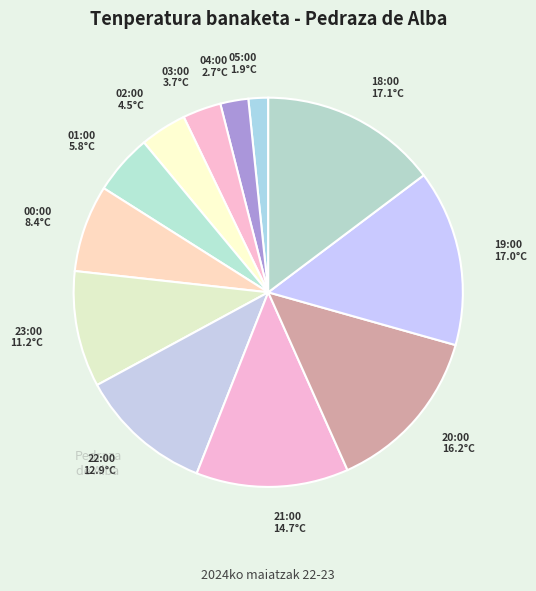

Is there a majority slice in this chart?

No